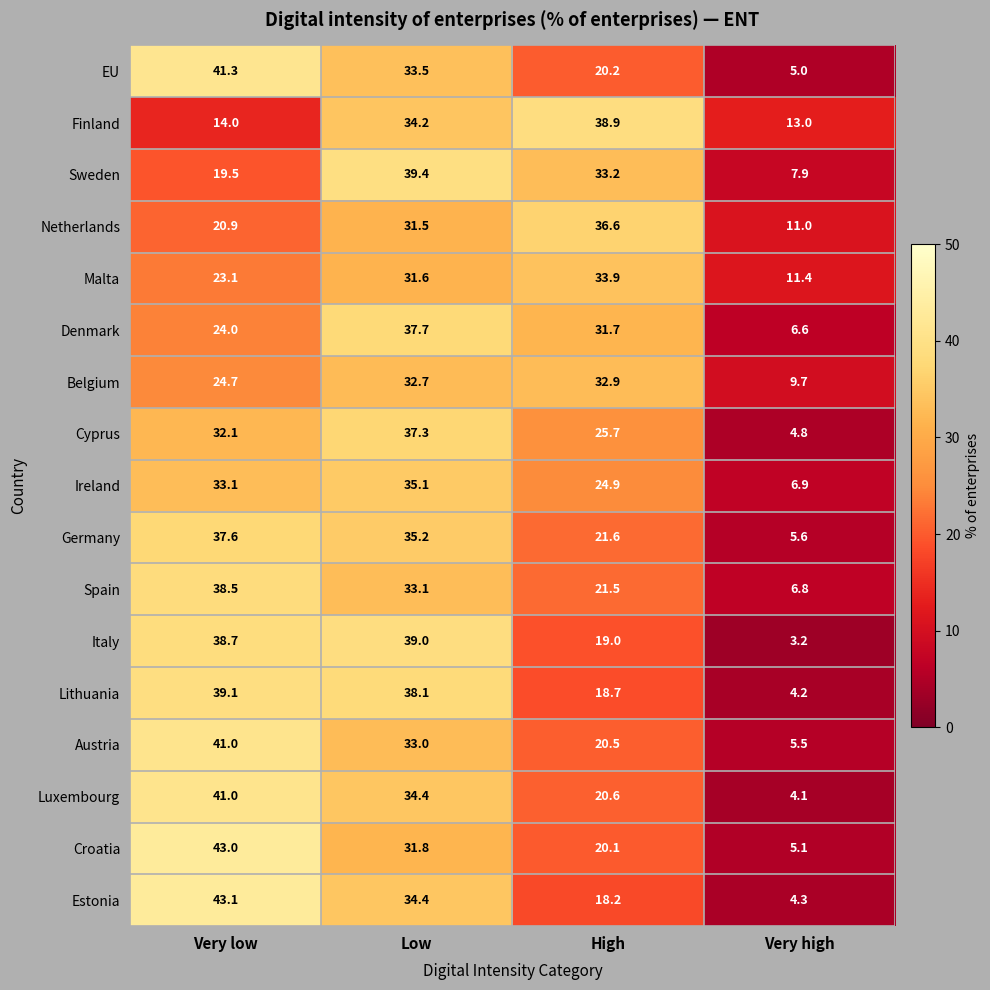

What is the total value across all series at High?

438.2